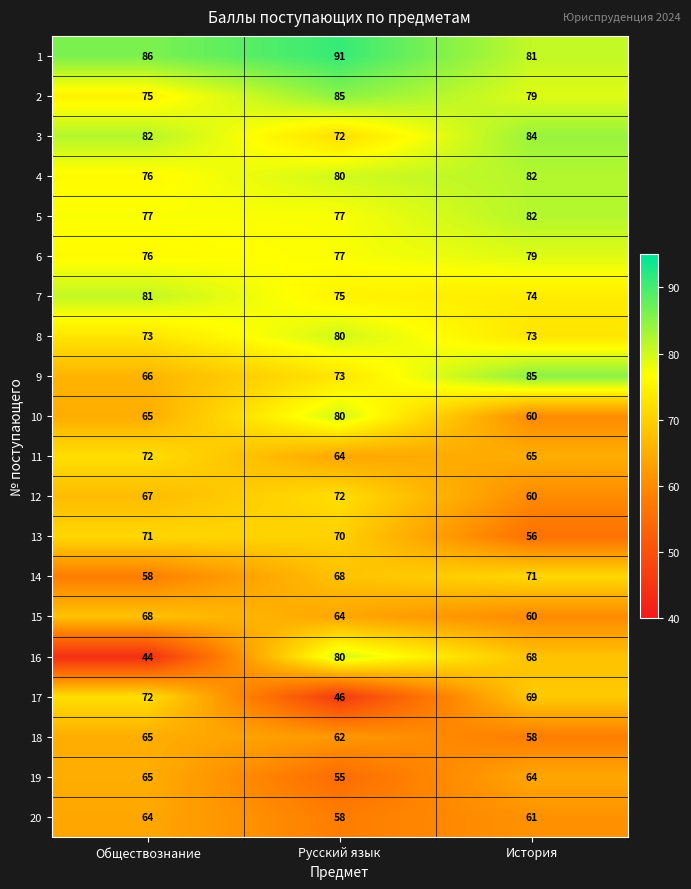

What is the sum of the 9 values at Обществознание and История?

151